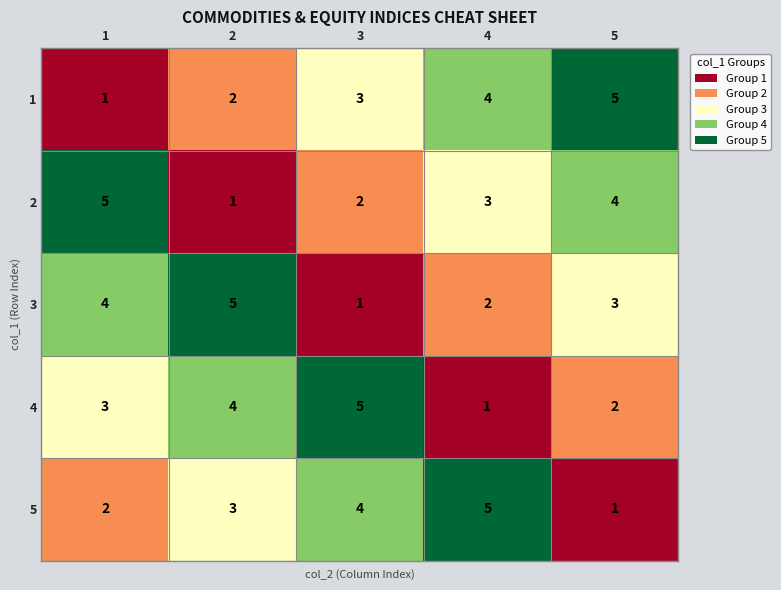

Is the value of 3 at 4 greater than the value of 2 at 4?

No